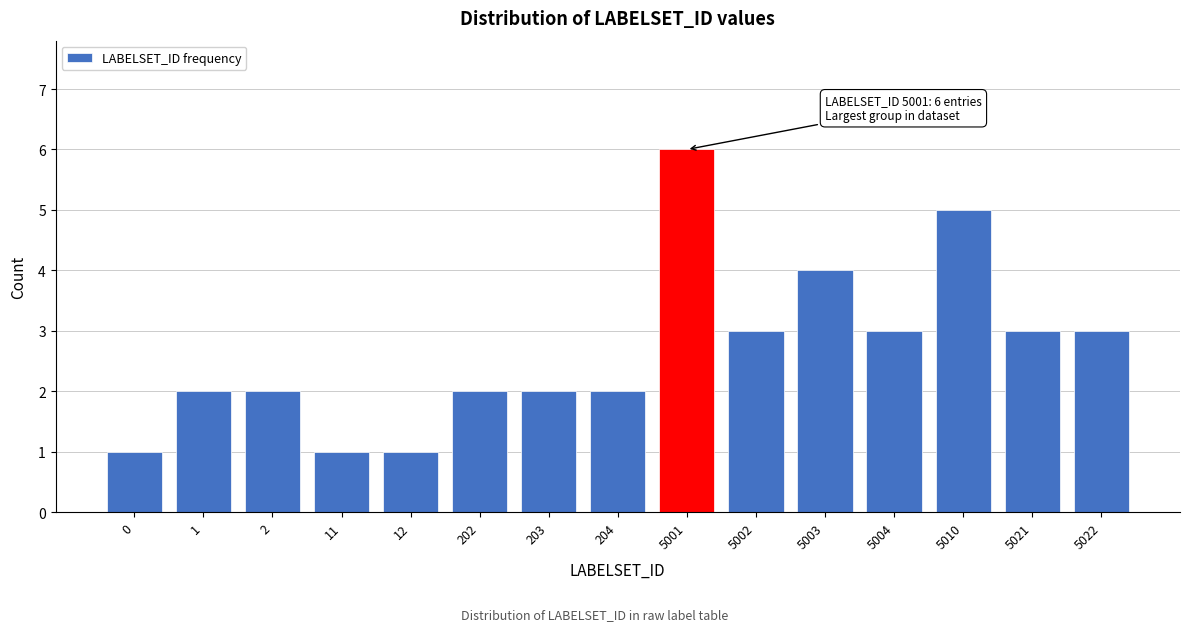

Reading left to right, list all the values displayed in this chart.

1	2	2	1	1	2	2	2	6	3	4	3	5	3	3